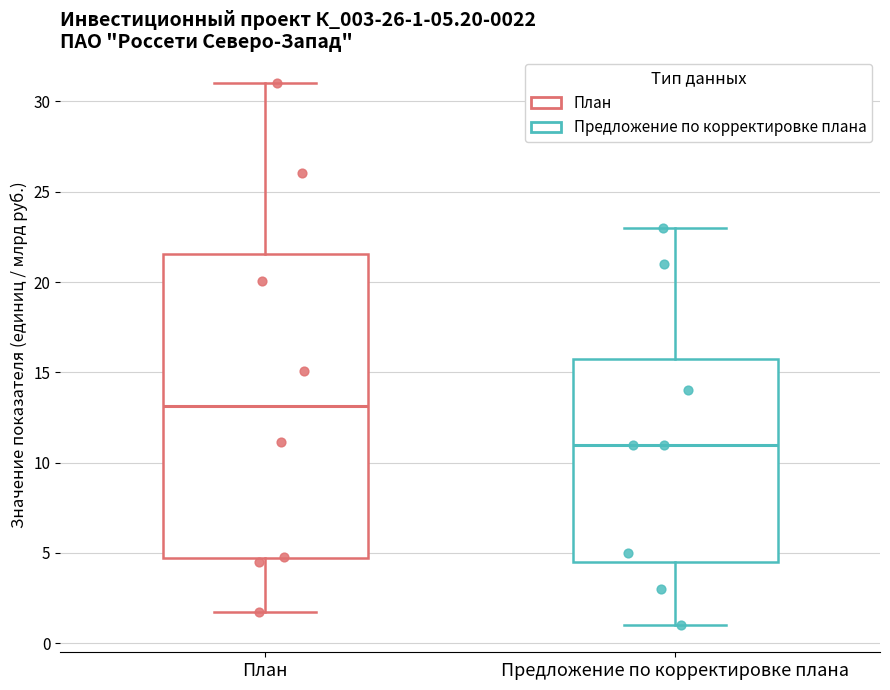

Which box's median line is the lowest?

Предложение по корректировке плана